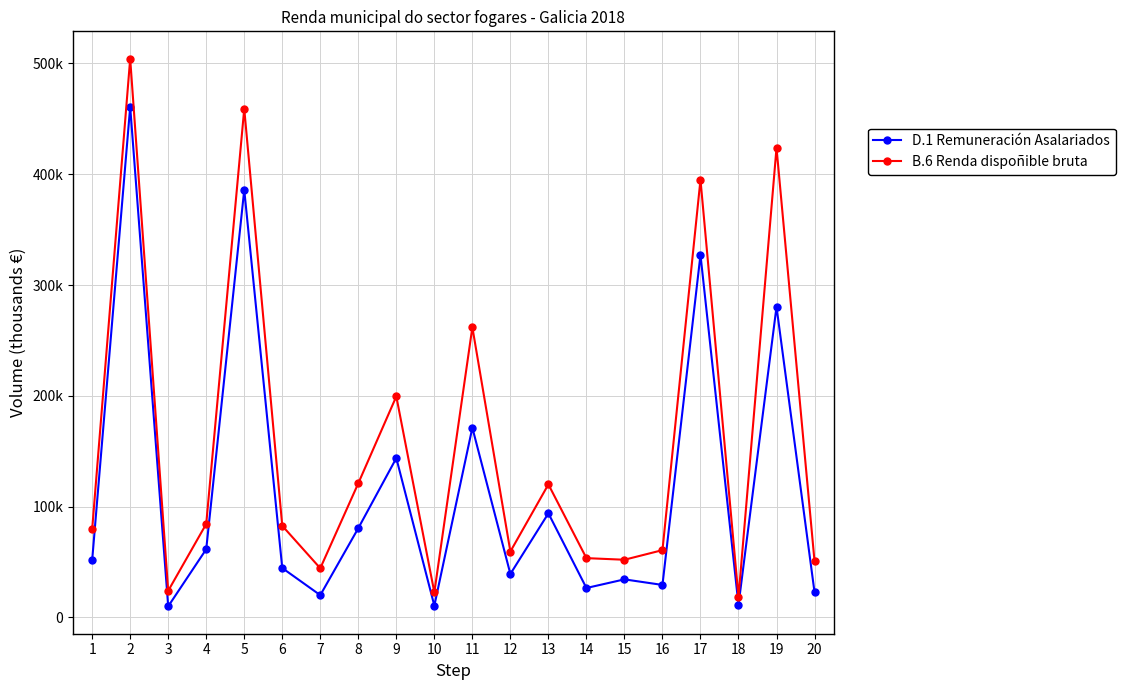

Is this an area chart (filled region under the line)?

No